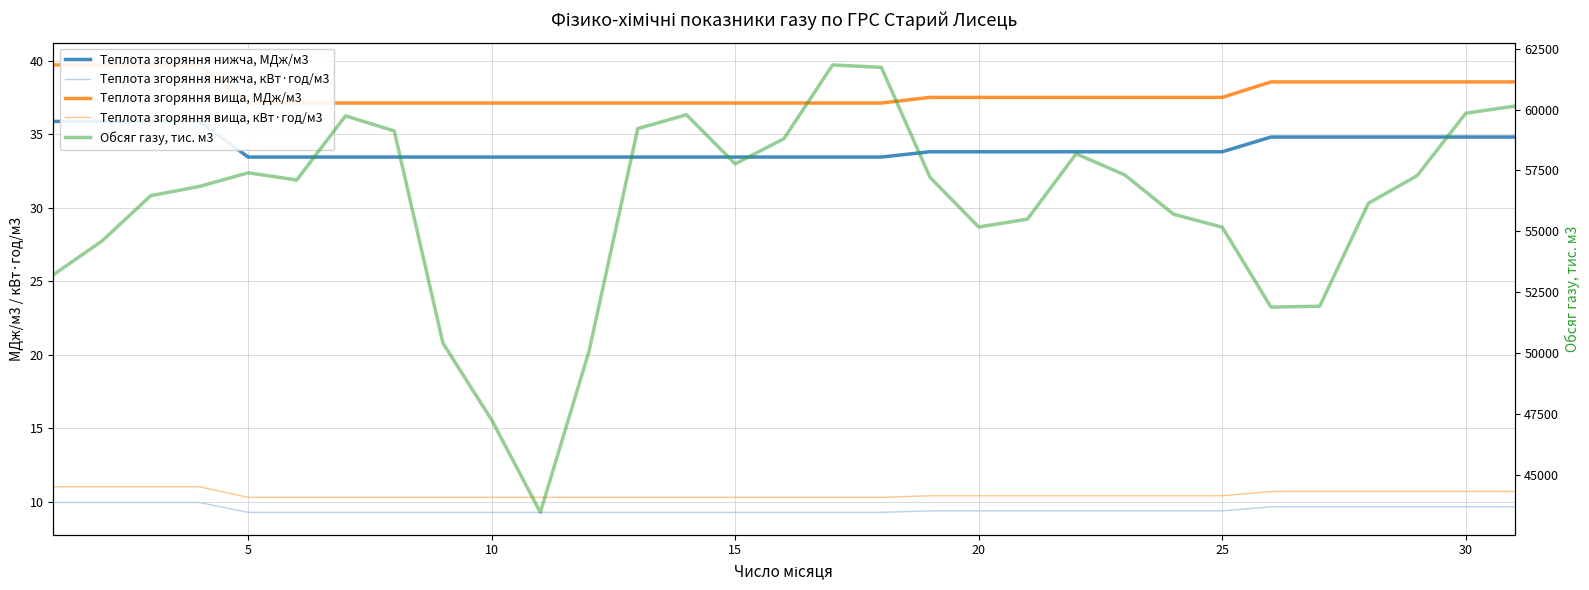

True or false: Обсяг газу, тис. м3 and Теплота згоряння нижча, МДж/м3 cross at least once.

False